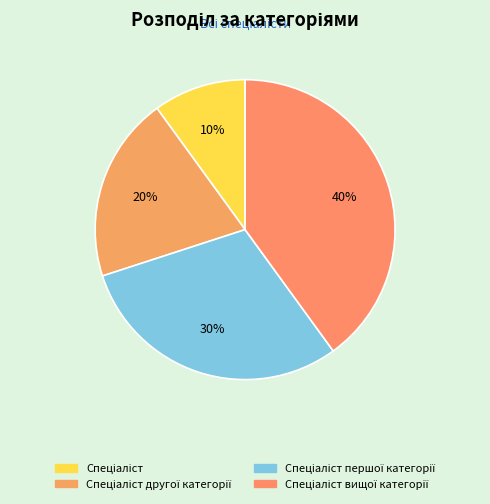

Is there any slice that represents more than half of the pie?

No